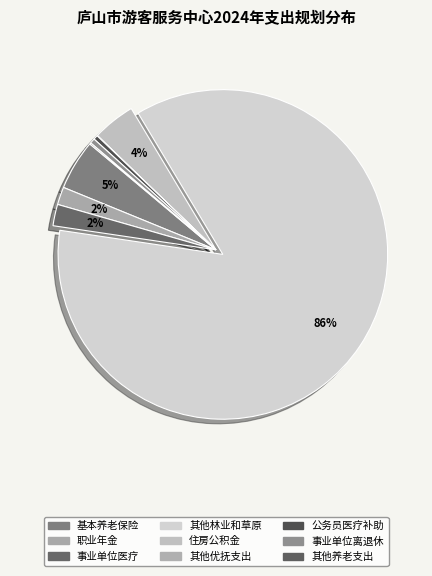

How many slices are in this pie chart?

9